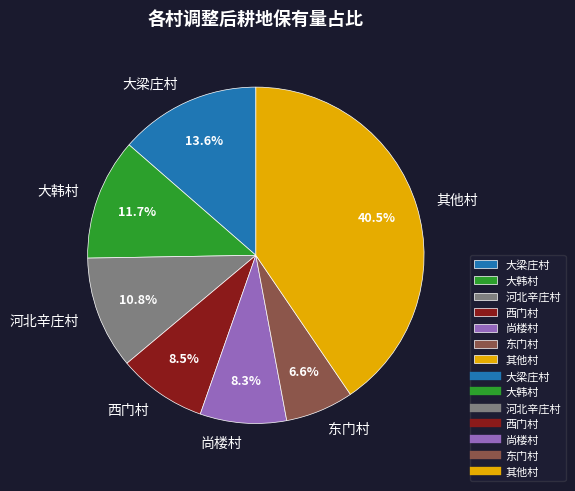

To the nearest percent, what percentage of the pie is 河北辛庄村?

11%